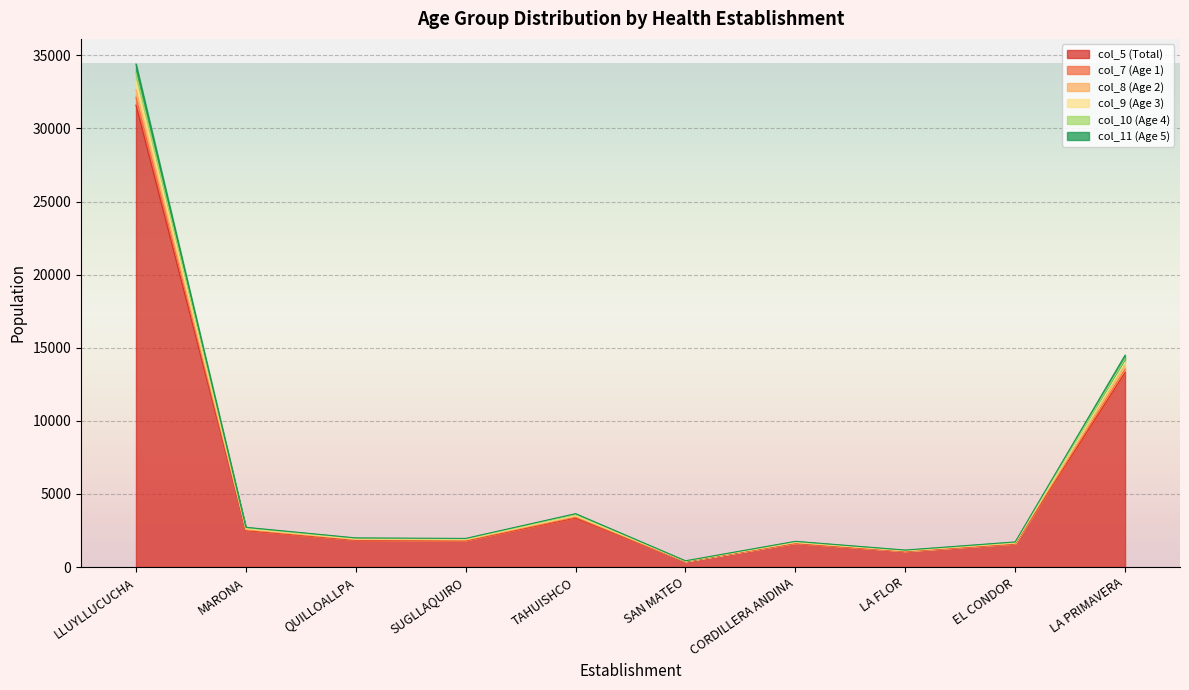

Reading left to right, extract all data points from this chart.

col_5 (Total): 31592.4	2499.3	1833.4	1801.7	3356.2	390.0	1618.9	1070.4	1581.1	13312.2
col_7 (Age 1): 34404.6	2721.8	1996.6	1962.1	3655.0	431.0	1763.0	1165.7	1721.8	14497.2
col_8 (Age 2): 33799.8	2673.9	1961.5	1927.6	3590.7	421.9	1732.0	1145.2	1691.5	14242.4
col_9 (Age 3): 33239.5	2629.6	1929.0	1895.6	3531.2	412.9	1703.3	1126.2	1663.5	14006.3
col_10 (Age 4): 32657.8	2583.6	1895.2	1862.5	3469.4	404.4	1673.5	1106.5	1634.4	13761.2
col_11 (Age 5): 32138.5	2542.5	1865.0	1832.8	3414.2	397.4	1646.8	1088.9	1608.4	13542.3